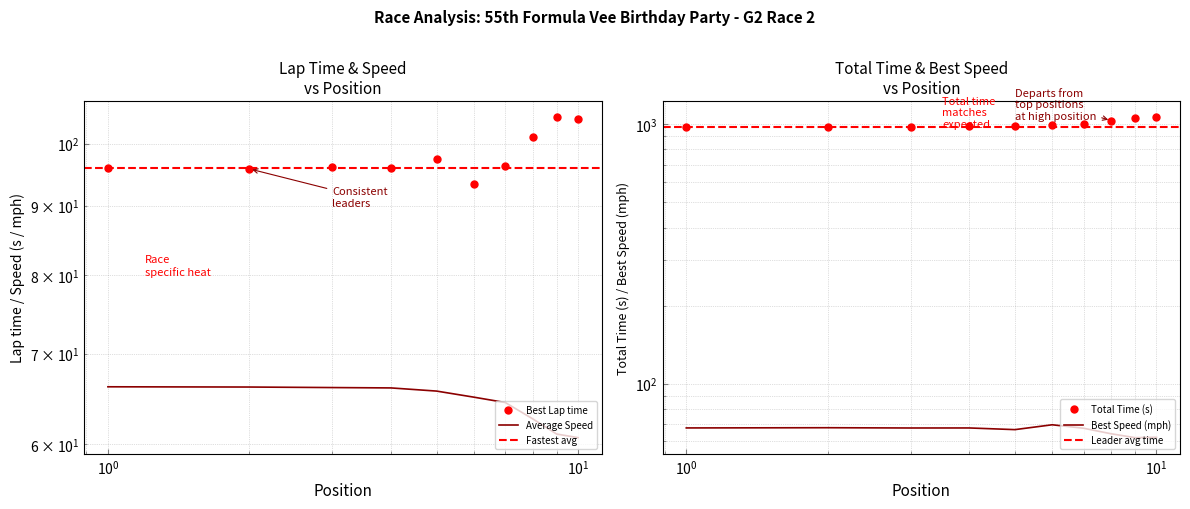

In Best Speed, how many points are lower than both neighbors (excluding endpoints)?

3